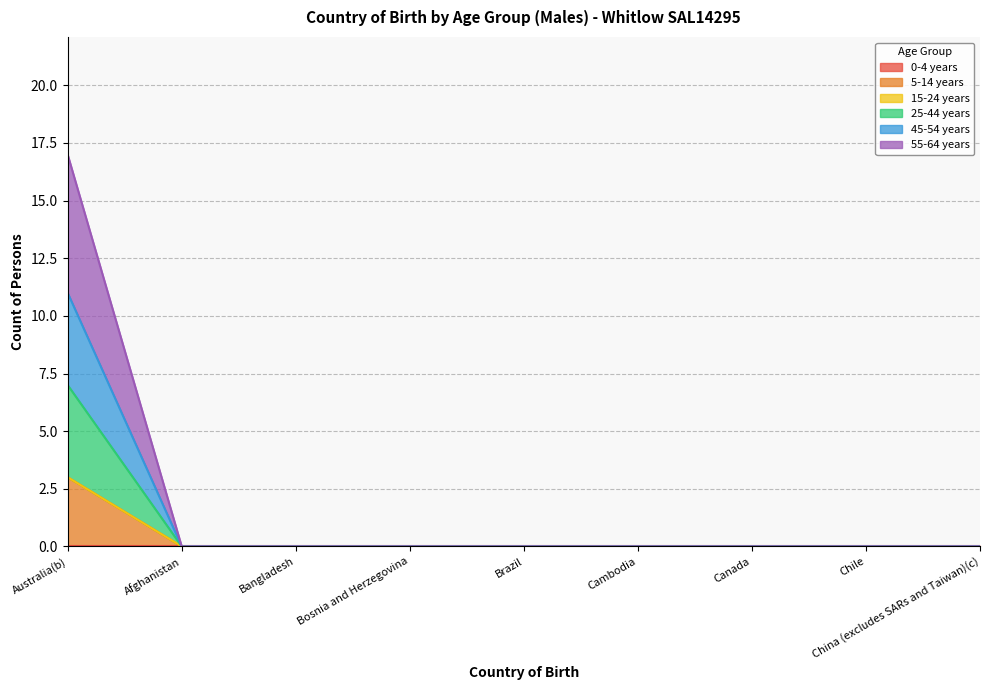

Does the chart display data point markers on the line(s)?

No